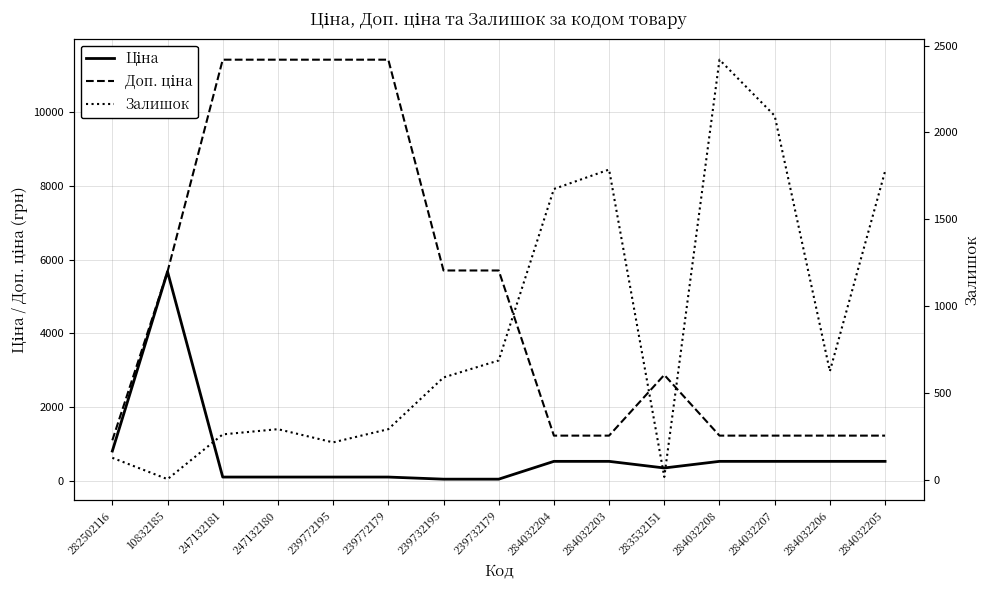

Which series has the largest total across all categories?

Доп. ціна